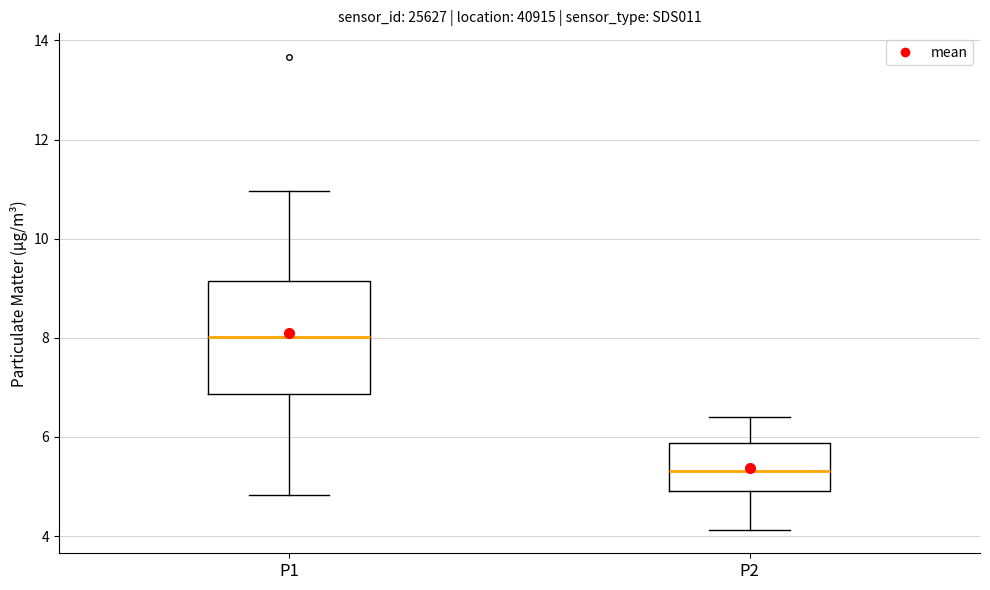

Reading left to right, transcribe this box plot: for each box, give where its median line is, the range the box spans, and where its two whiskers end, as read against the y-axis. The values are not printed on the chart, so give them approximately, as read against the axis.

P1: median 8.0, box 6.8 to 9.2, whiskers 4.8 to 11.0
P2: median 5.4, box 5.0 to 5.8, whiskers 4.2 to 6.4